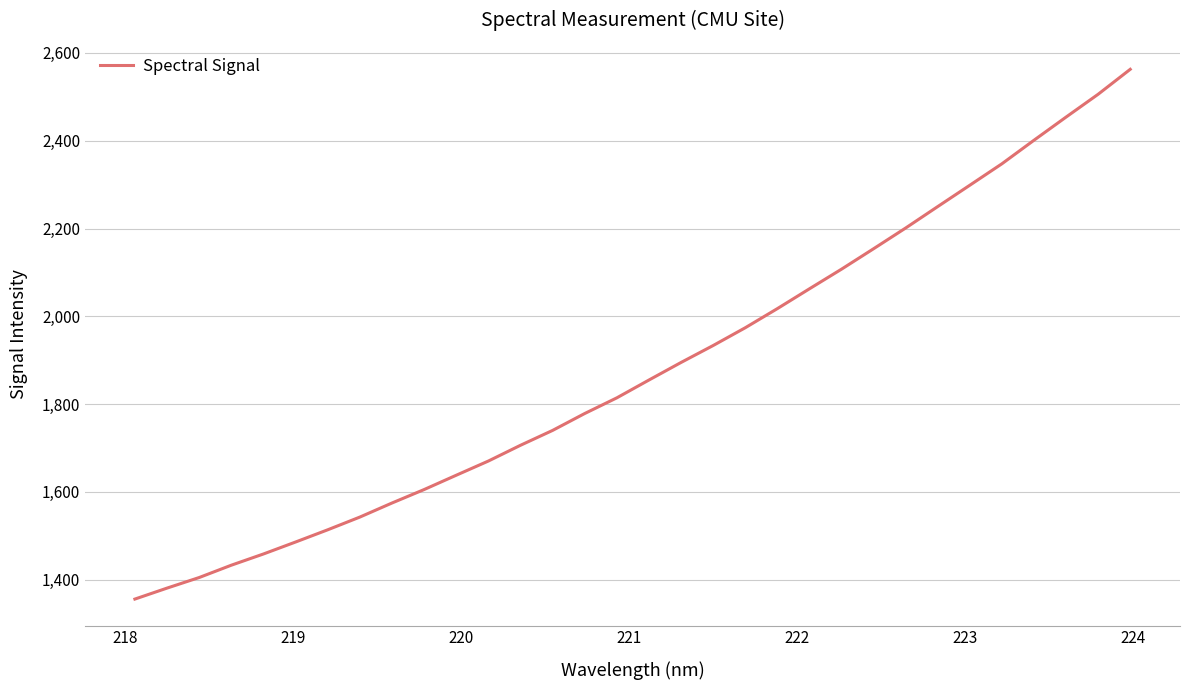

What is the difference between the maximum and minimum values?

1207.0